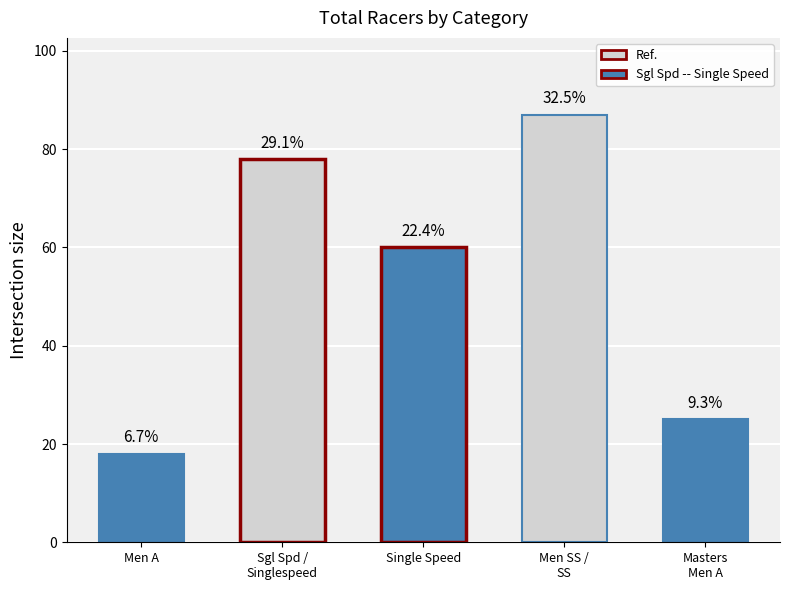

Which category has the highest value across all series?

Men SS / SS